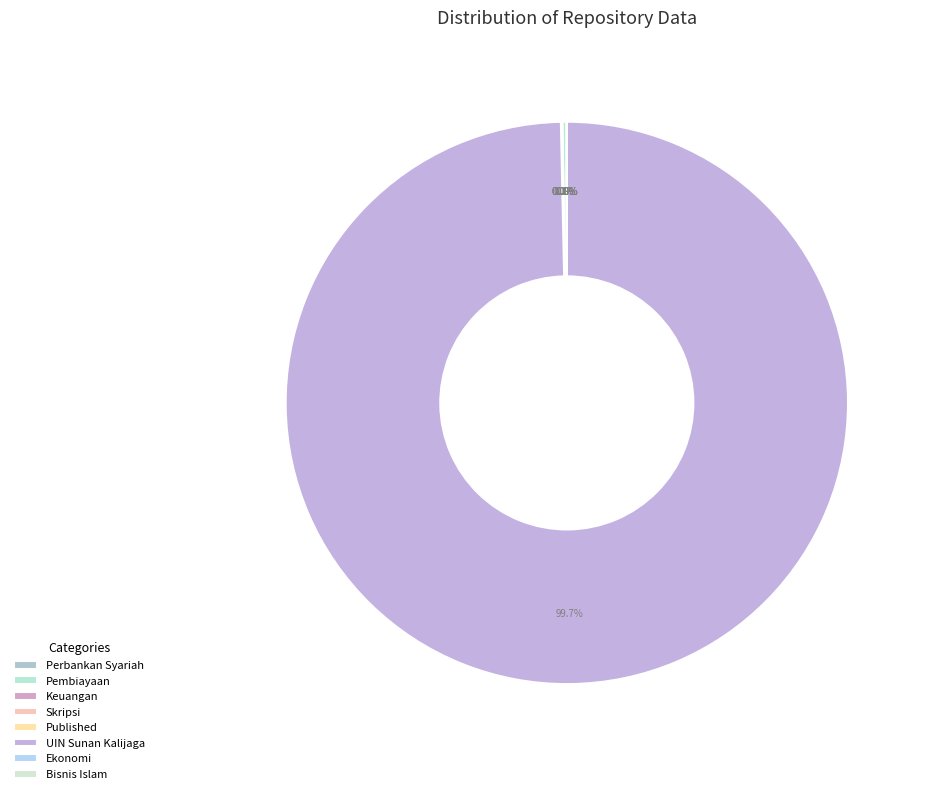

What is the change in value from Keuangan to UIN Sunan Kalijaga?

+16817590